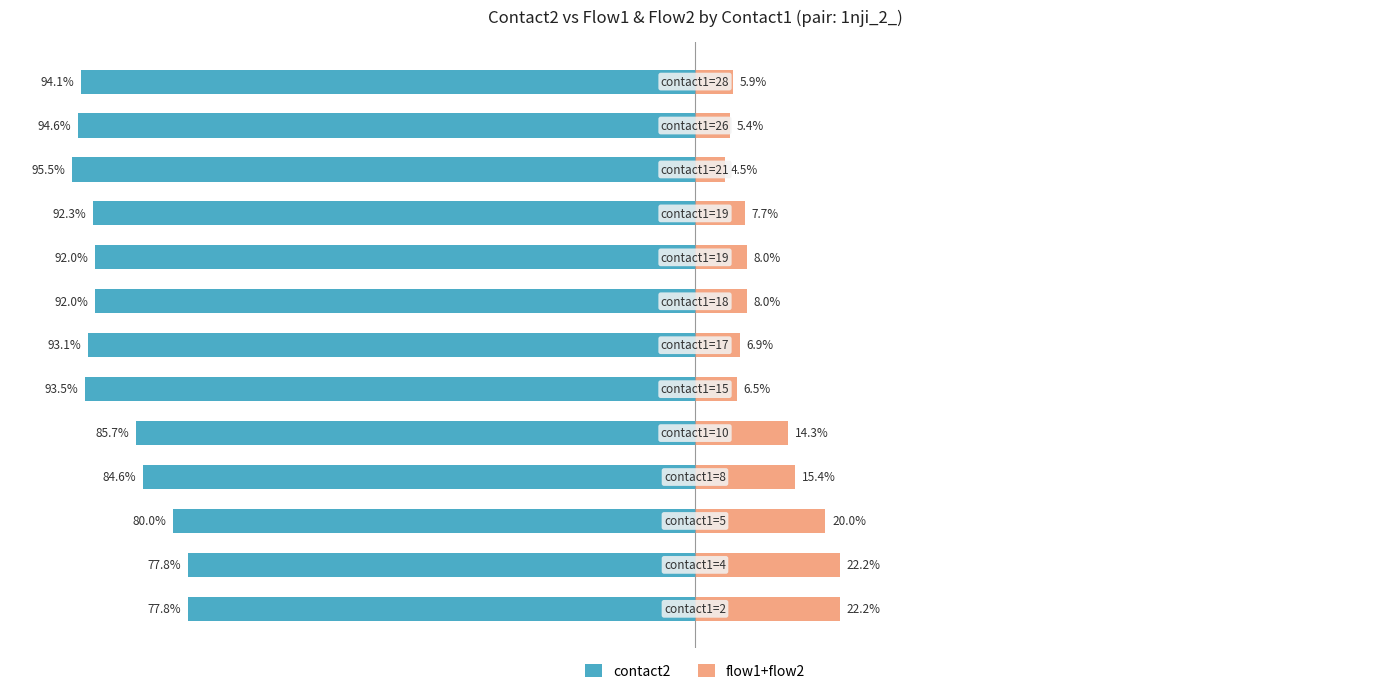

Is it true that contact2 equals -161.6 at 5?

False